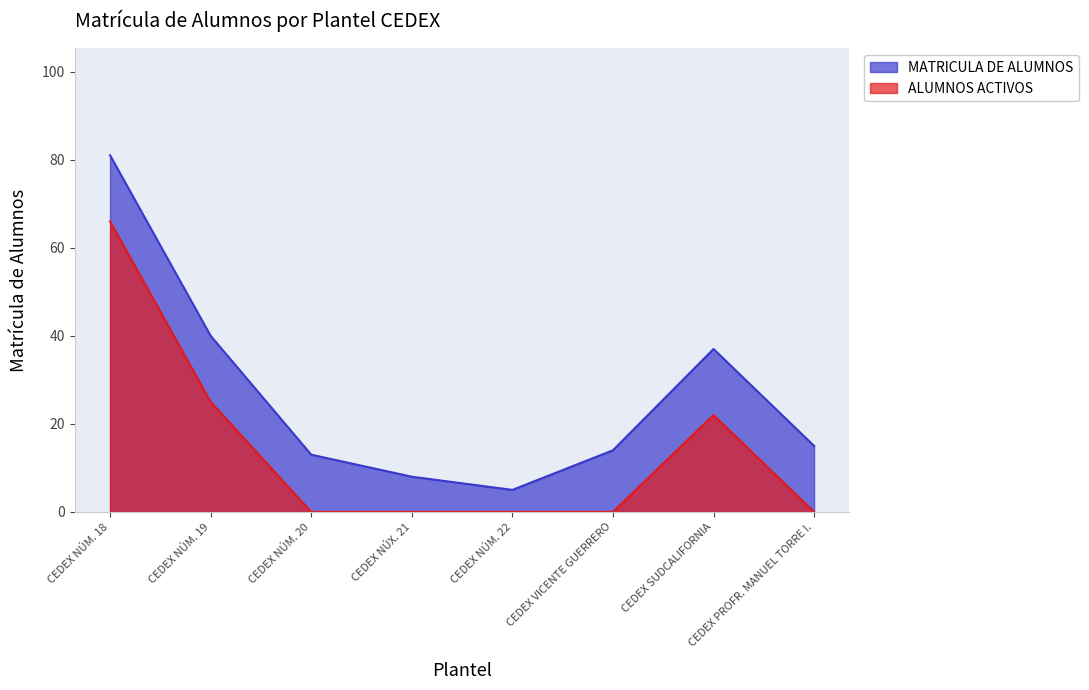

Reading left to right, what are all the values shown in this chart?

81	40	13	8	5	14	37	15